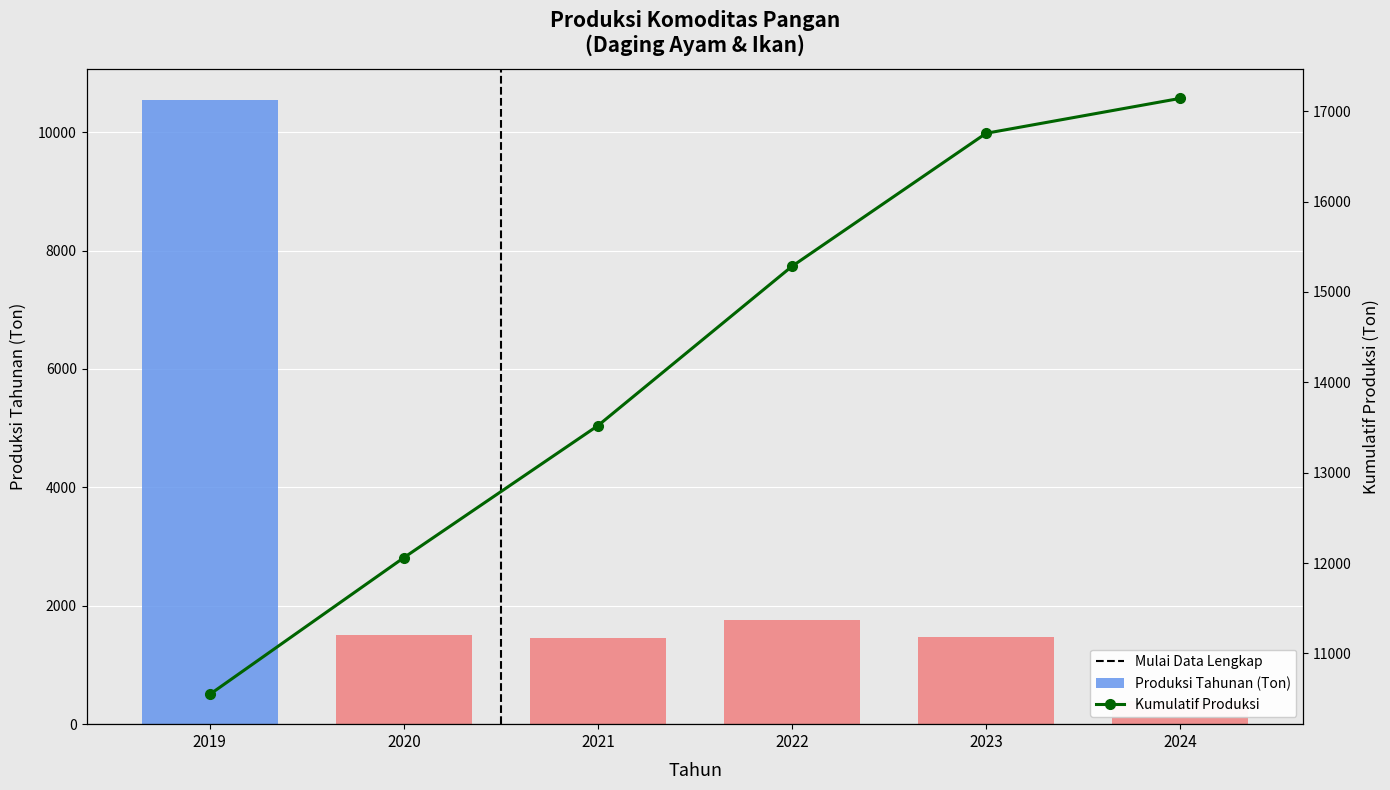

Reading left to right, extract all data points from this chart.

Annual Production: 10547.0	1513.0	1461.0	1763.0	1471.7	386.3
Kumulatif Produksi: 10547.0	12060.0	13521.0	15284.0	16755.7	17142.0